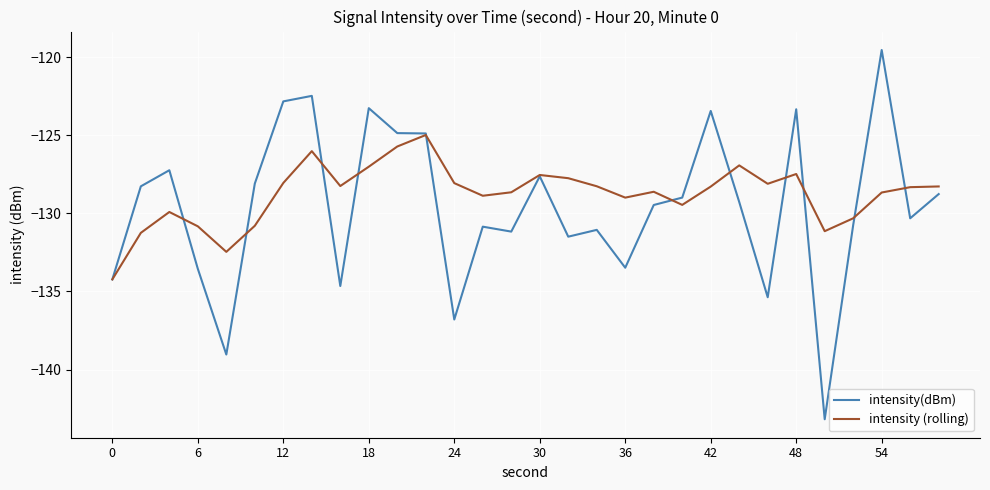

True or false: intensity(dBm) has more than 1 interior local peaks.

True